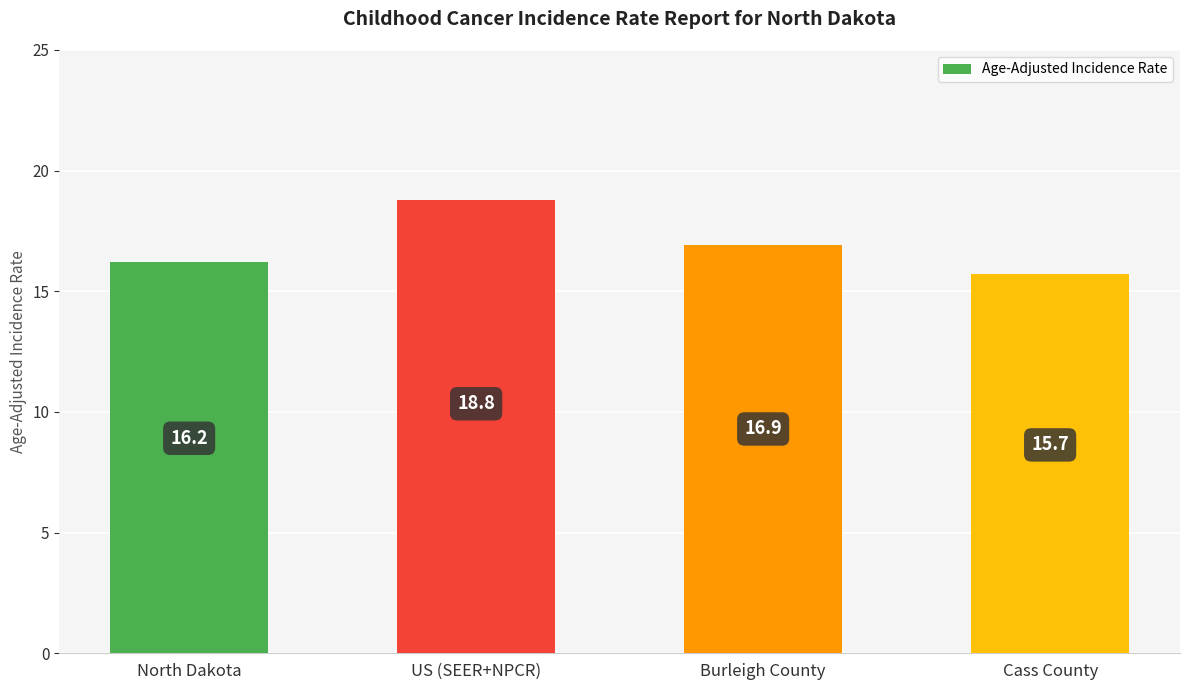

What is the approximate value at North Dakota?

16.2